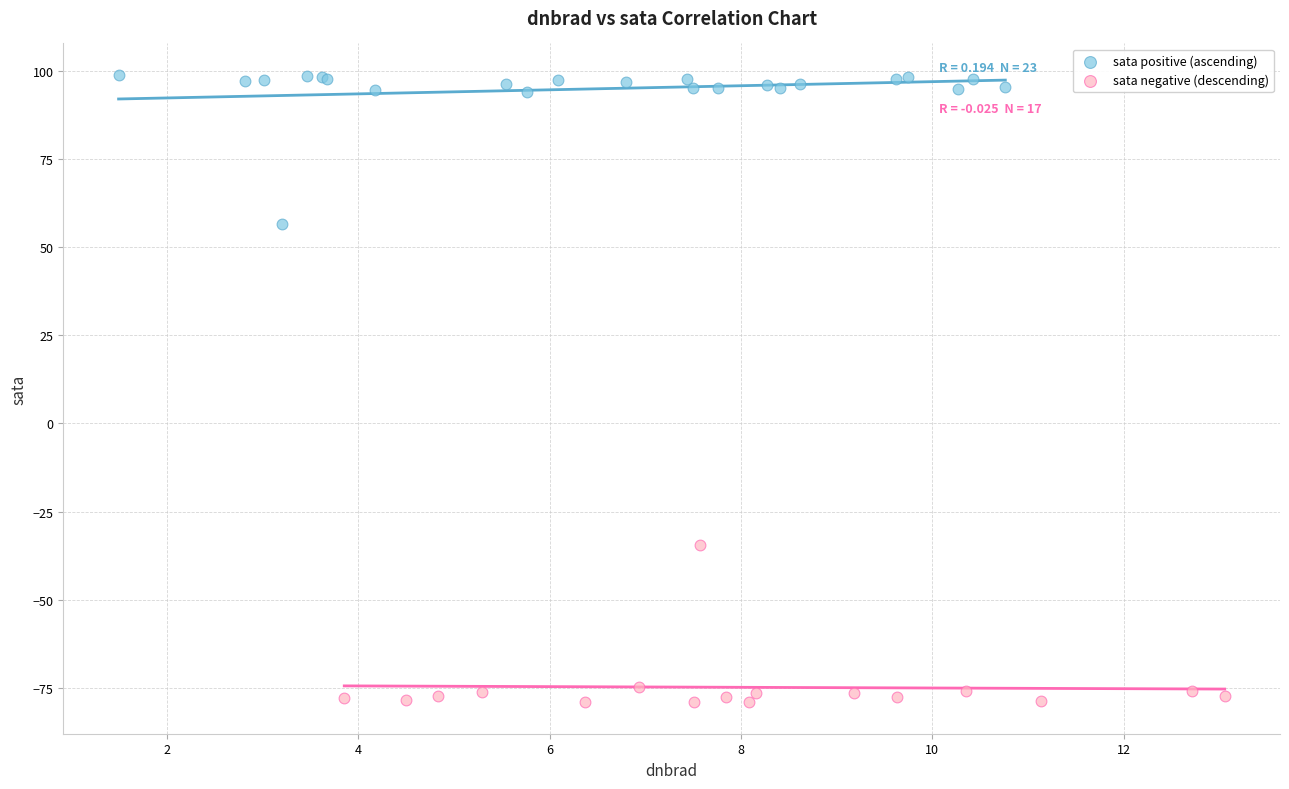

Which series contains the lowest Y value?

sata negative (descending)